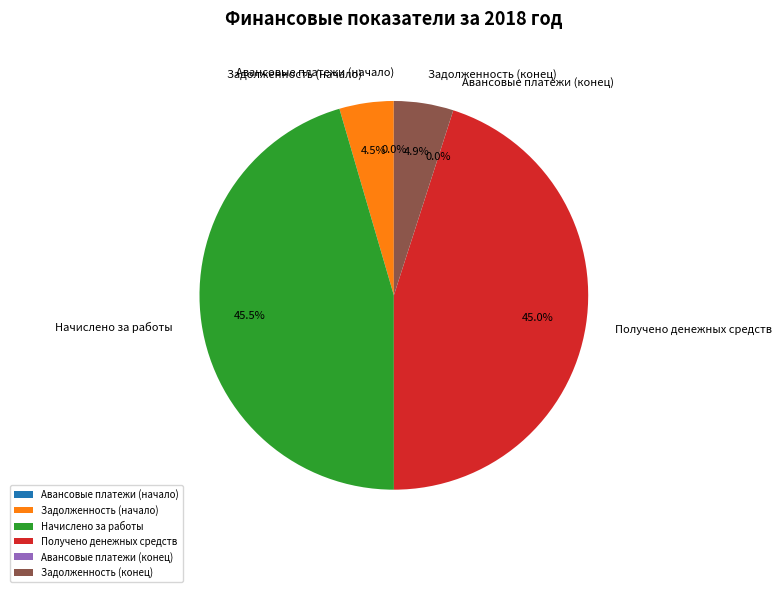

To the nearest percent, what portion does Получено денежных средств represent?

45%